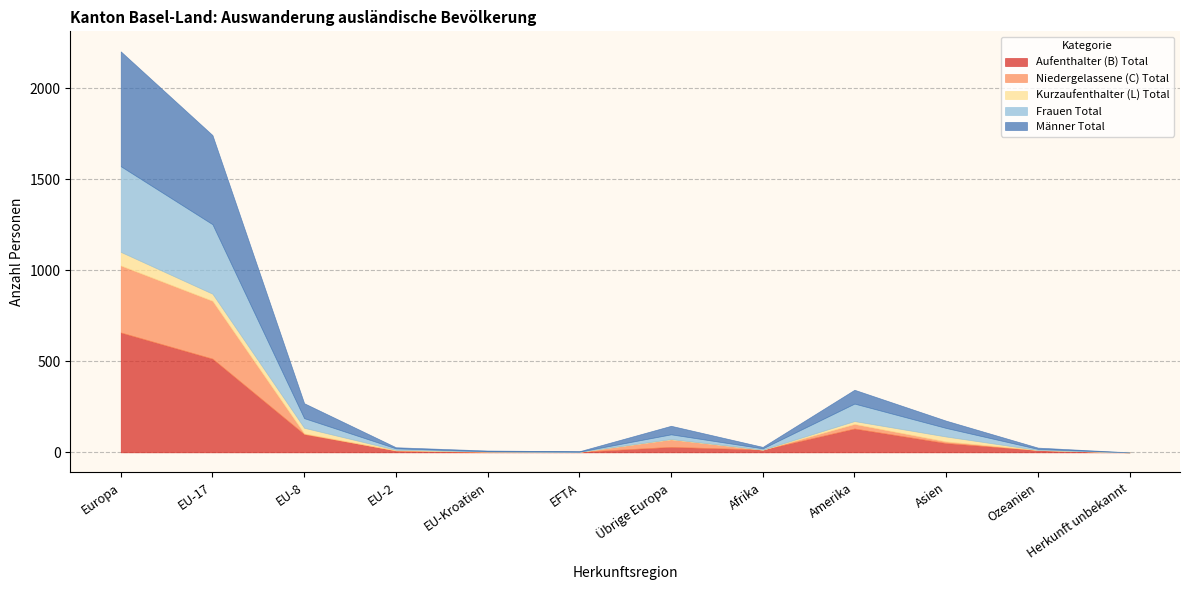

How many times do Frauen Total and Männer Total cross each other?

4